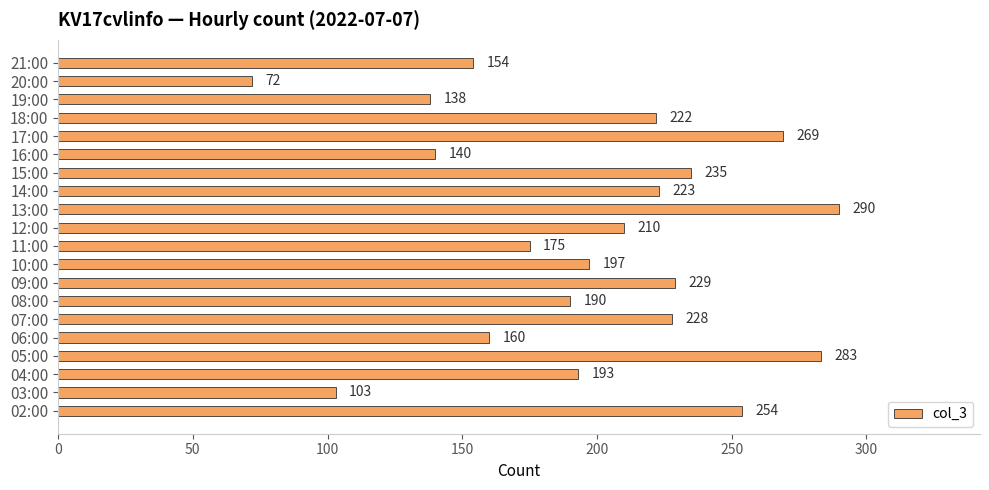

True or false: the data shows 254 at 02:00.

True